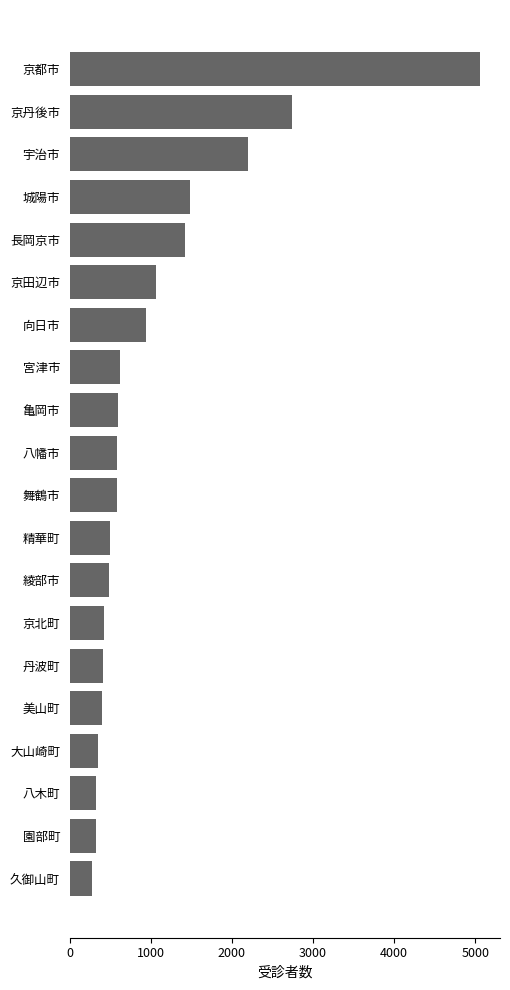

What is the sum of all values?

20778